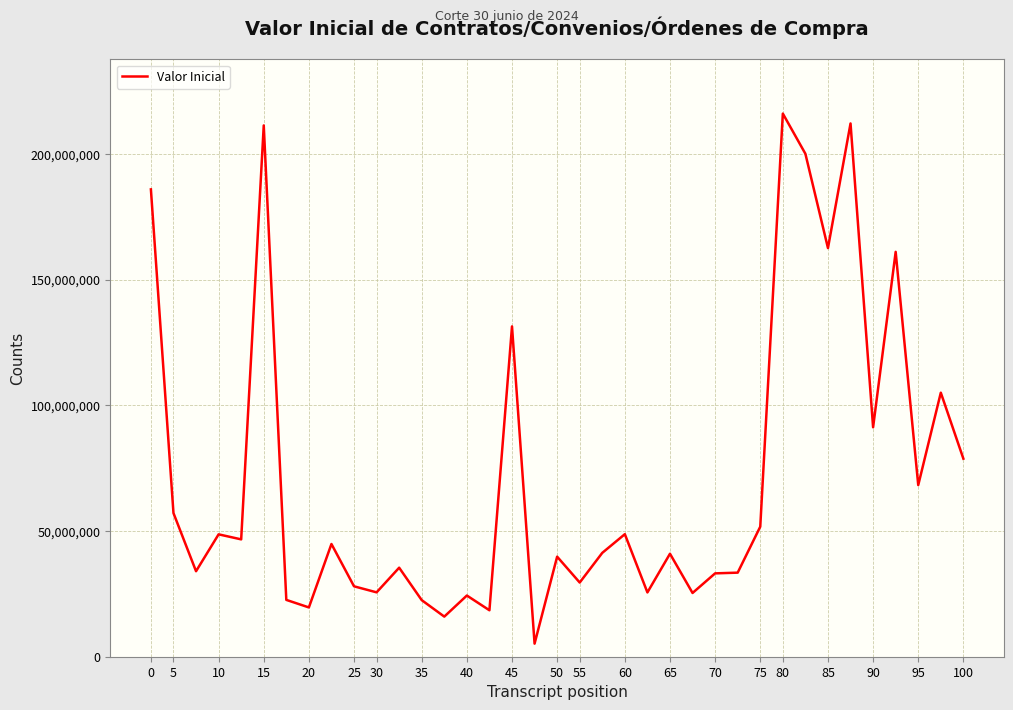

What is the minimum value shown in the chart?

5197705.0